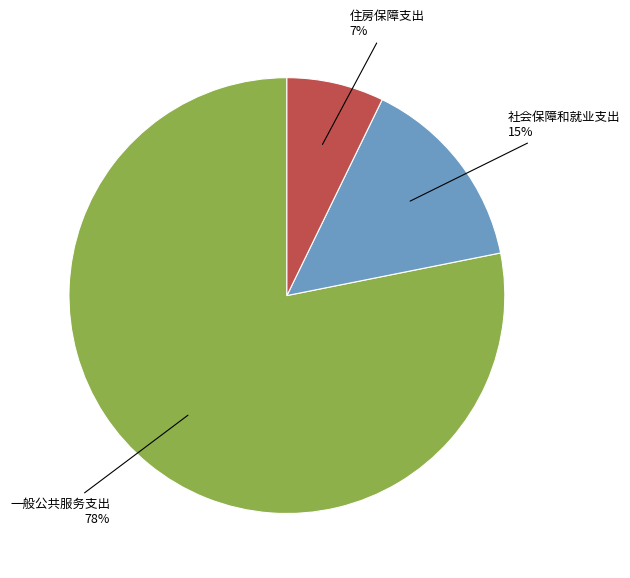

Does any single category account for the majority?

Yes